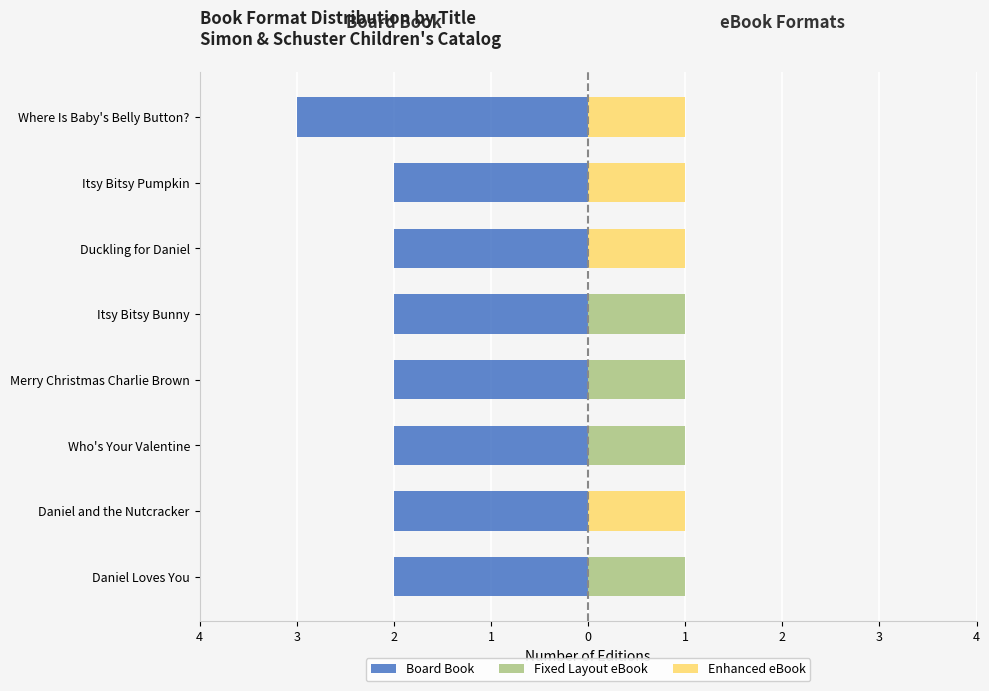

What value does the Enhanced eBook series have at Daniel and the Nutcracker?

1